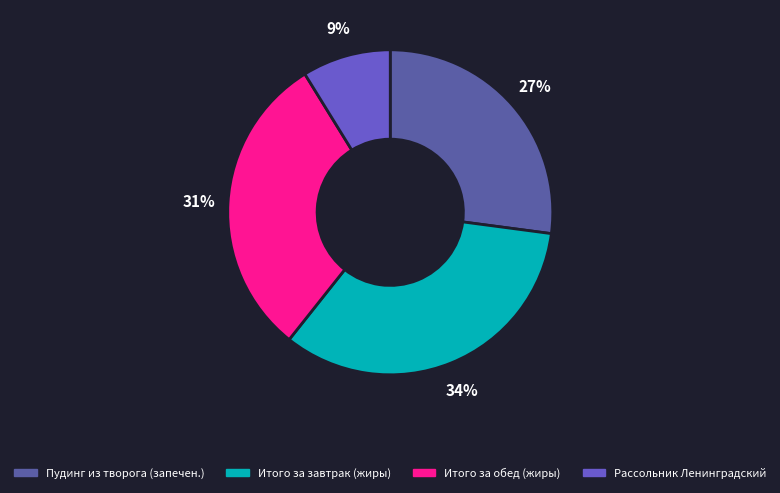

Which has a higher value, Итого за обед (жиры) or Рассольник Ленинградский?

Итого за обед (жиры)